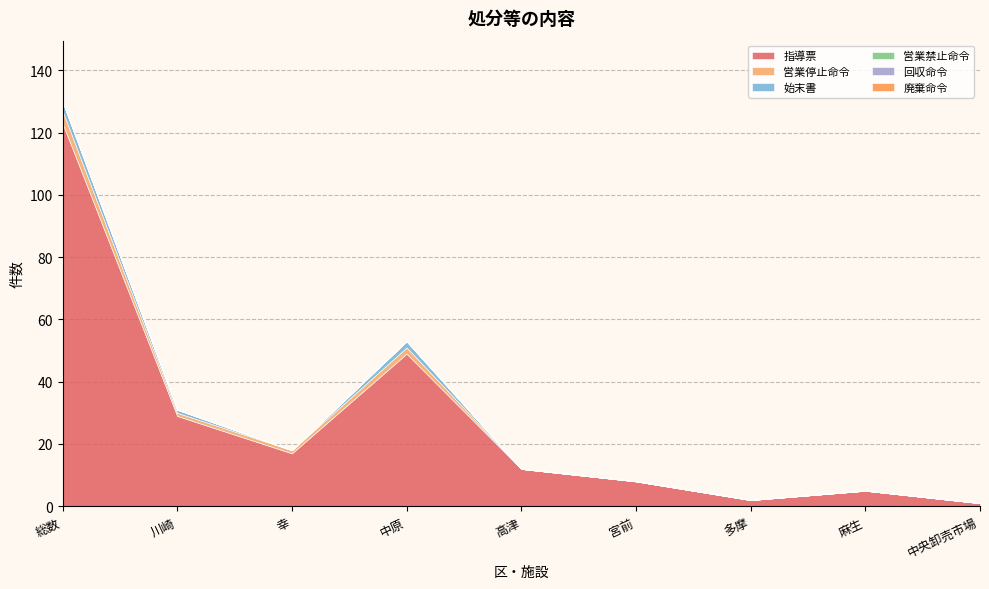

List the labels in order of 廃棄命令 value, smallest first.

総数, 川崎, 幸, 中原, 高津, 宮前, 多摩, 麻生, 中央卸売市場